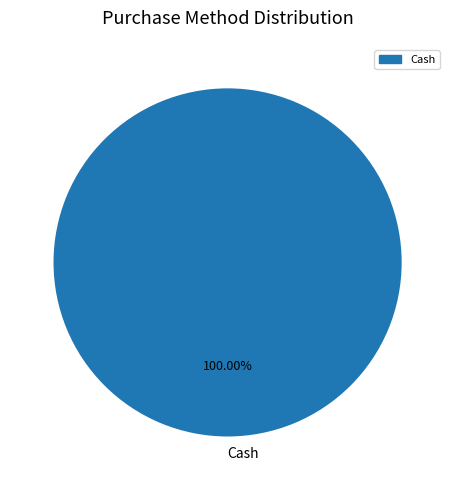

Rank the categories by value from highest to lowest.

Cash